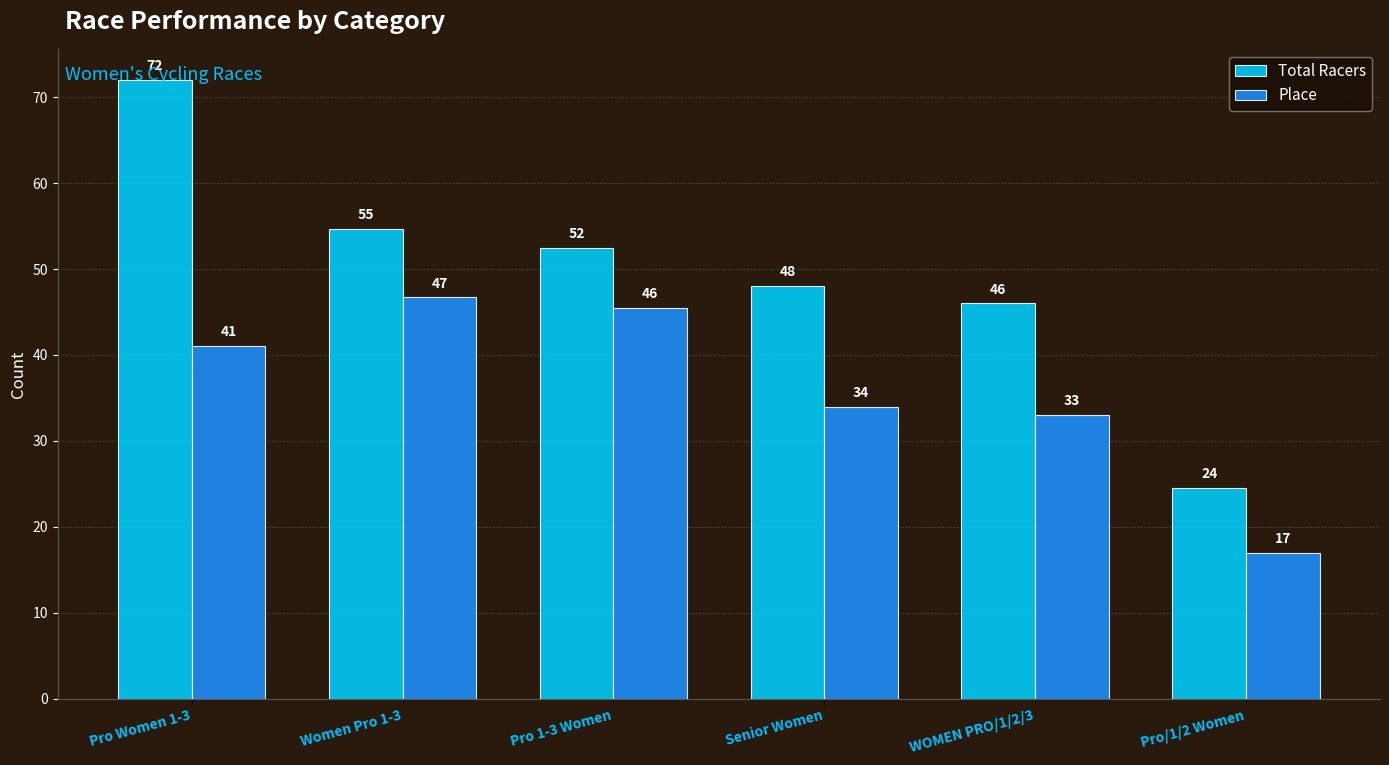

What is the approximate value of Total Racers at Women Pro 1-3?

54.7